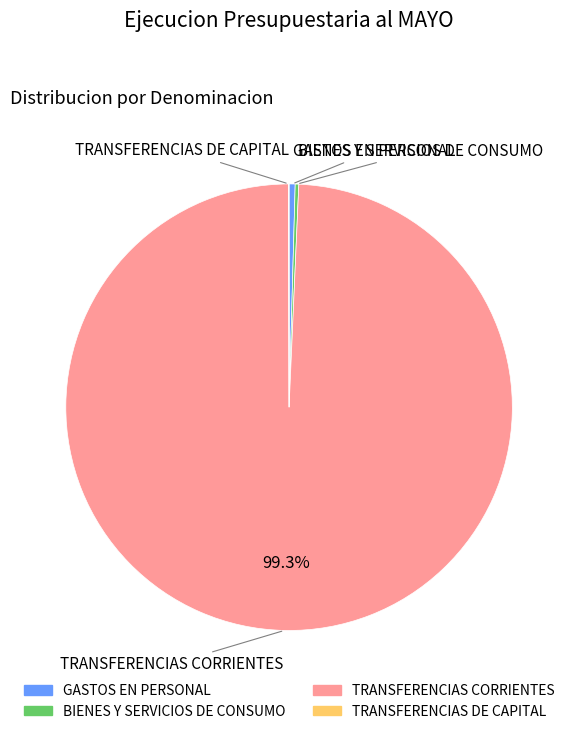

Which category has the biggest portion of the pie?

TRANSFERENCIAS CORRIENTES